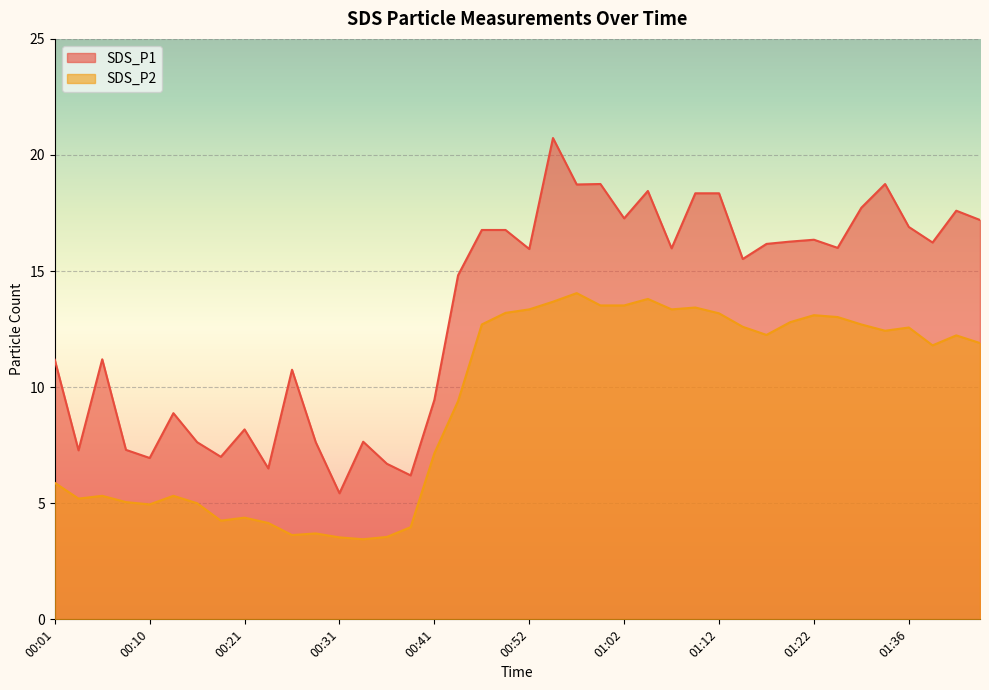

How many interior local valleys does the SDS_P1 series have?

13